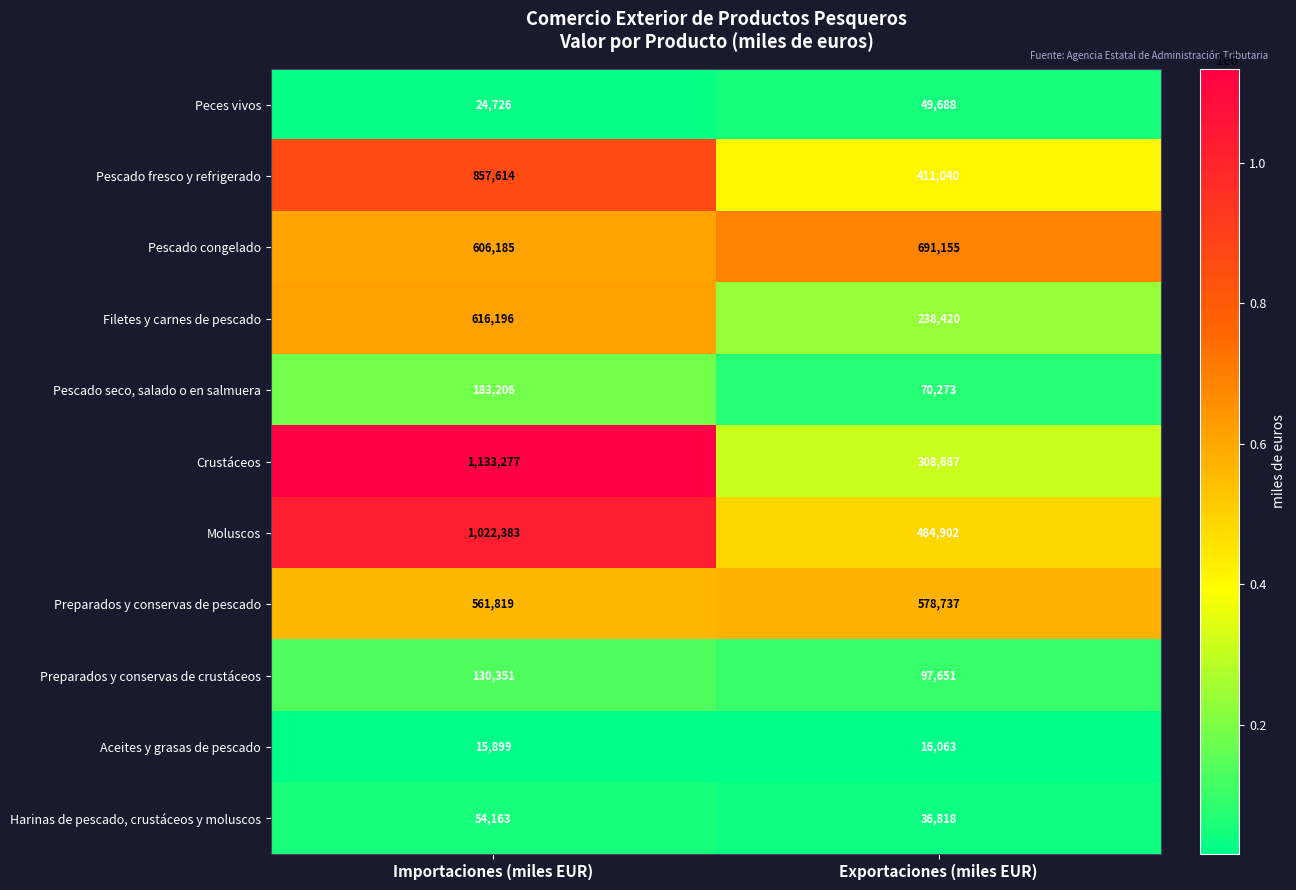

Where is Moluscos nearest to the value 753642?

Exportaciones (miles EUR)